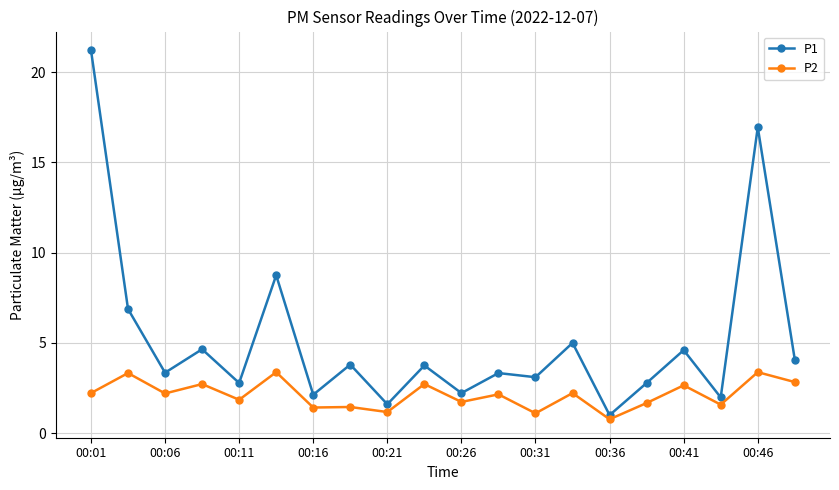

What is the value of the P2 point at the 18th from the left?

1.6